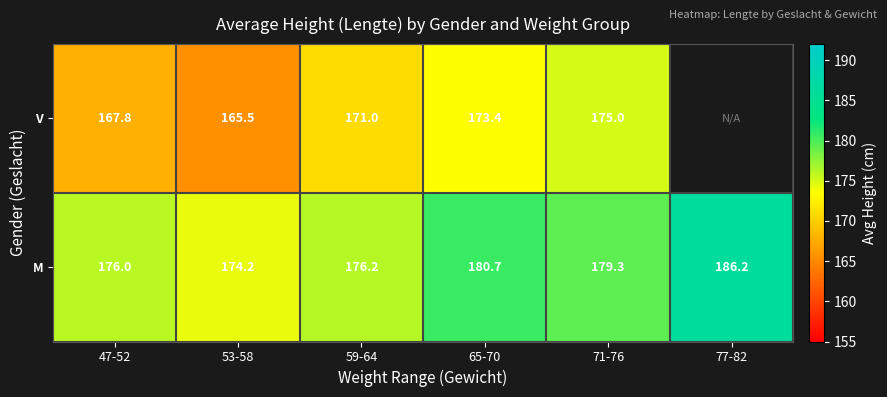

What is the difference between the second highest and minimum values in the M series?

6.5